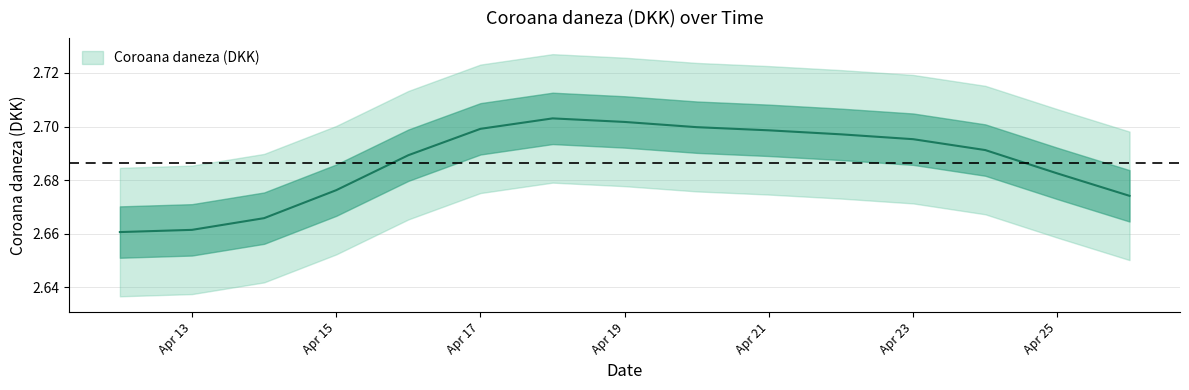

List the labels in order of value, smallest first.

2019-04-12, 2019-04-13, 2019-04-14, 2019-04-26, 2019-04-15, 2019-04-25, 2019-04-16, 2019-04-24, 2019-04-23, 2019-04-22, 2019-04-21, 2019-04-17, 2019-04-20, 2019-04-19, 2019-04-18